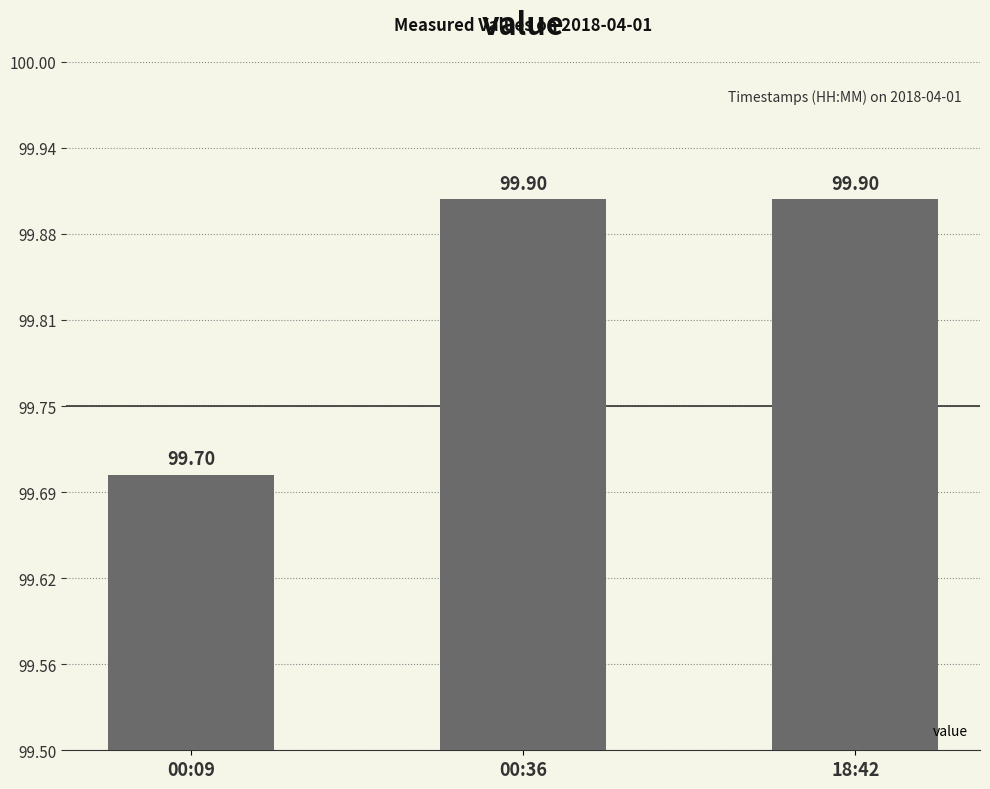

What is the sum of the values at 00:09 and 18:42?

199.6